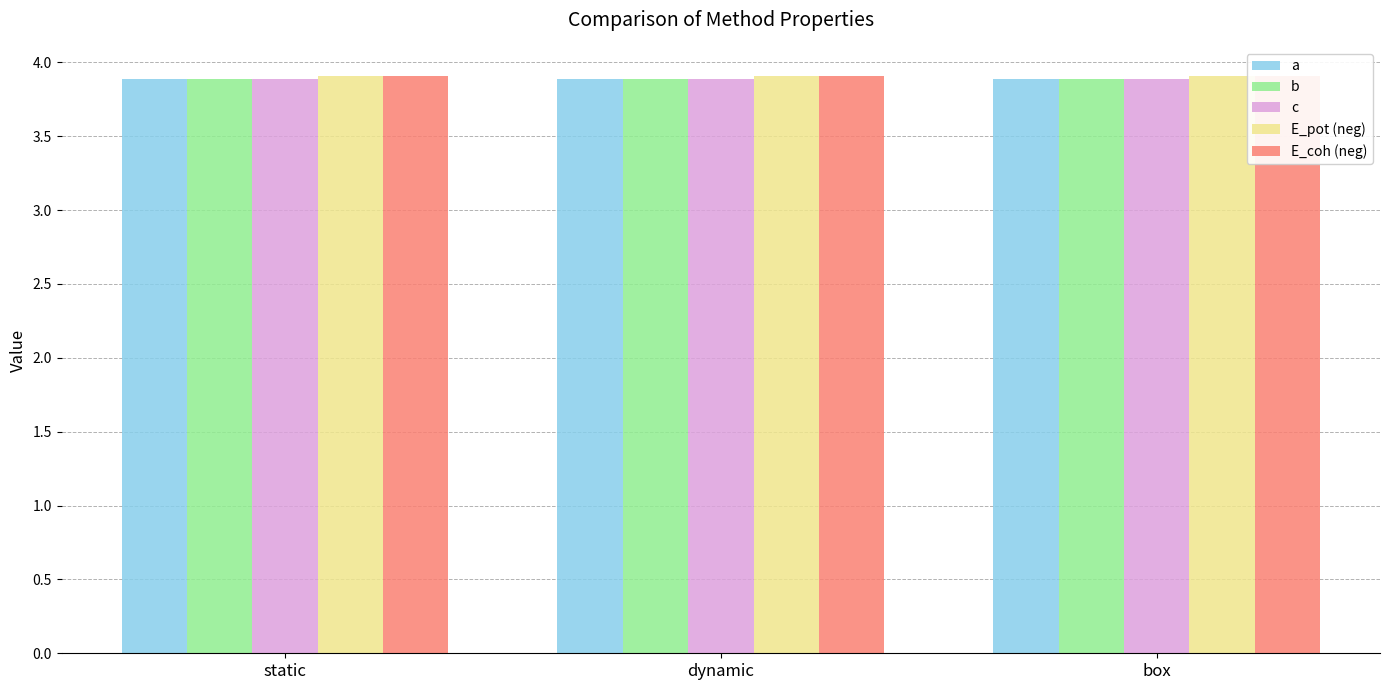

Count the number of categories in the chart.

3